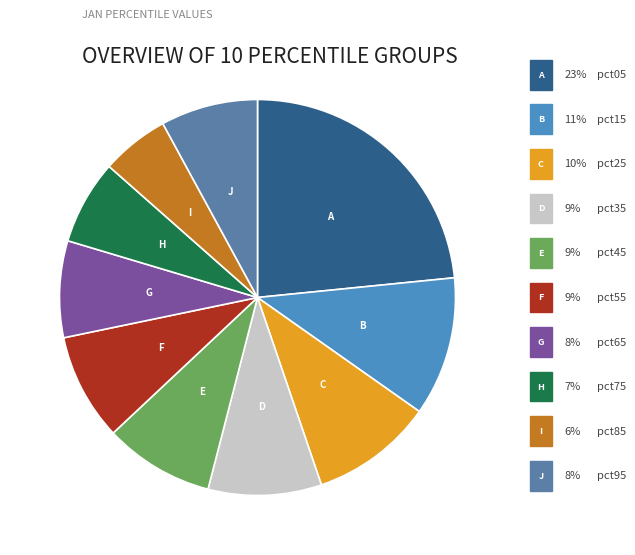

To the nearest percent, what is the average slice percentage?

10%